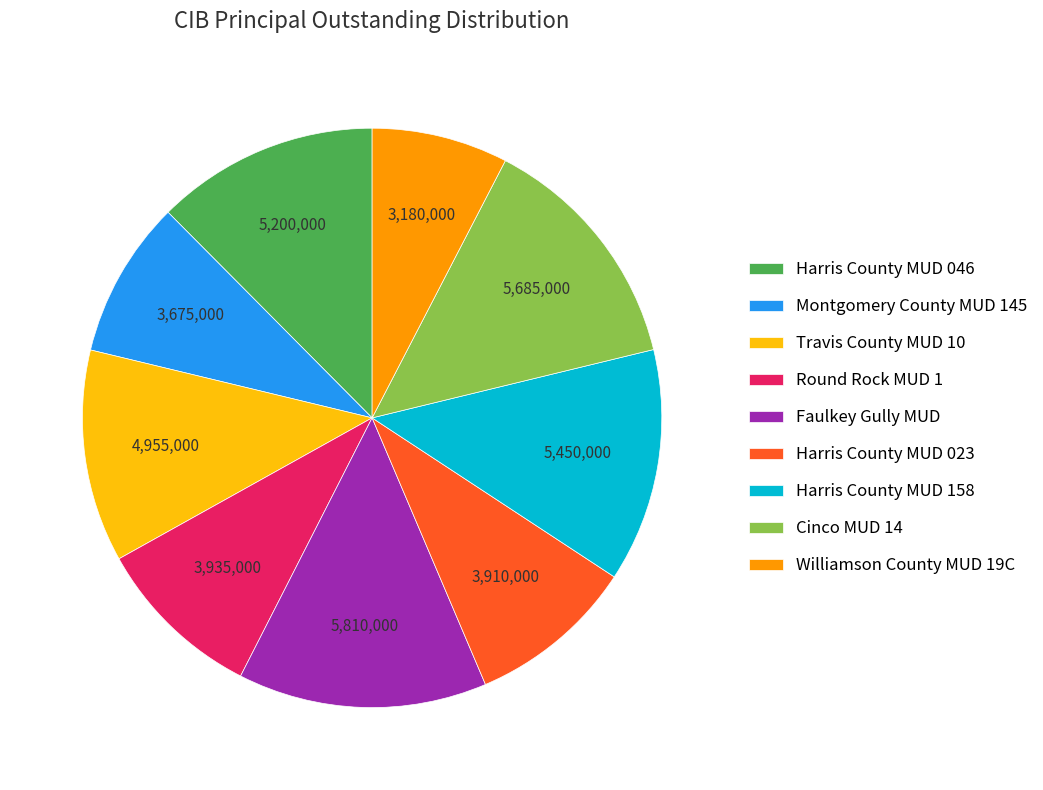

Between Faulkey Gully MUD and Harris County MUD 158, which is larger?

Faulkey Gully MUD